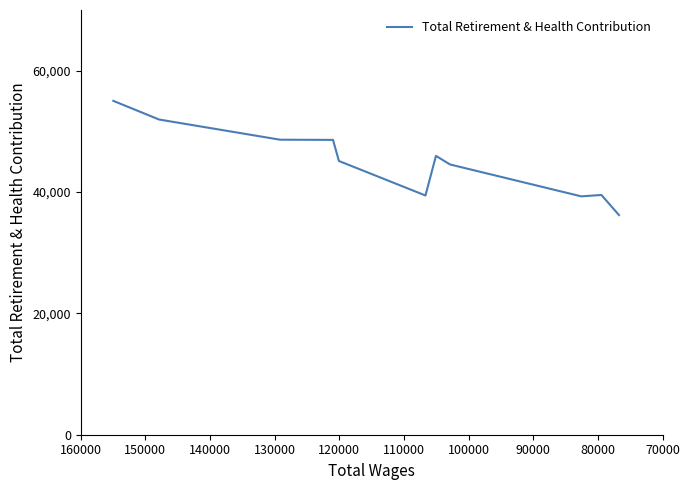

What is the difference between the maximum and second lowest values?

15740